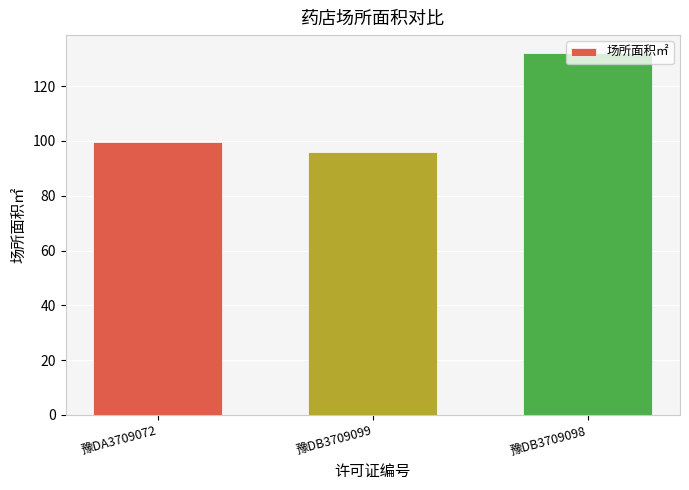

What is the value of the 2nd bar from the left?

96.0